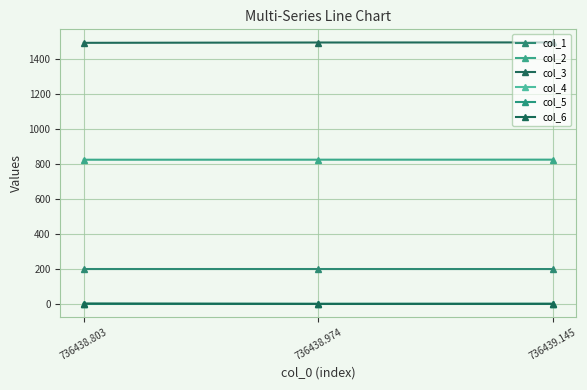

Reading left to right, extract all data points from this chart.

col_1: 736438.803=199.8	736438.974=199.9	736439.145=199.7
col_2: 736438.803=824.9	736438.974=825.1	736439.145=825.3
col_3: 736438.803=1493.5	736438.974=1495.3	736439.145=1495.9
col_4: 736438.803=0.3	736438.974=0.2	736439.145=0.3
col_5: 736438.803=0.4	736438.974=0.3	736439.145=0.3
col_6: 736438.803=2.4	736438.974=0.5	736439.145=1.0